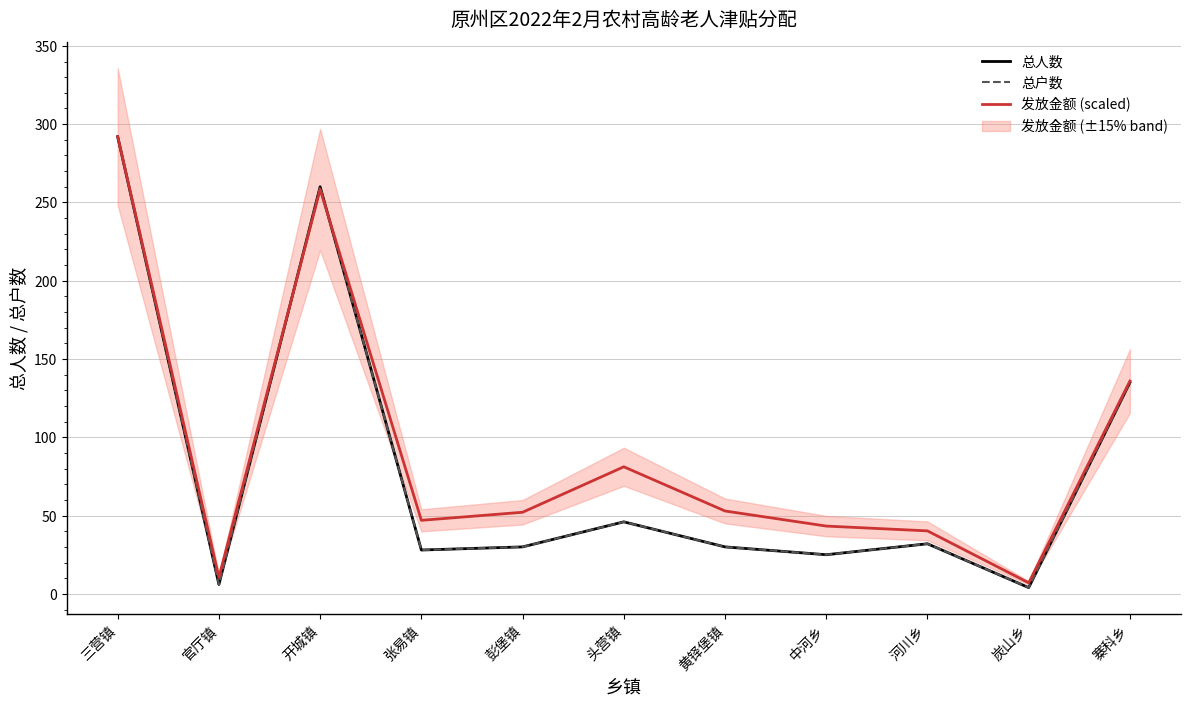

Is the value of 发放金额 (scaled) at 头营镇 greater than the value of 总人数 at 河川乡?

Yes